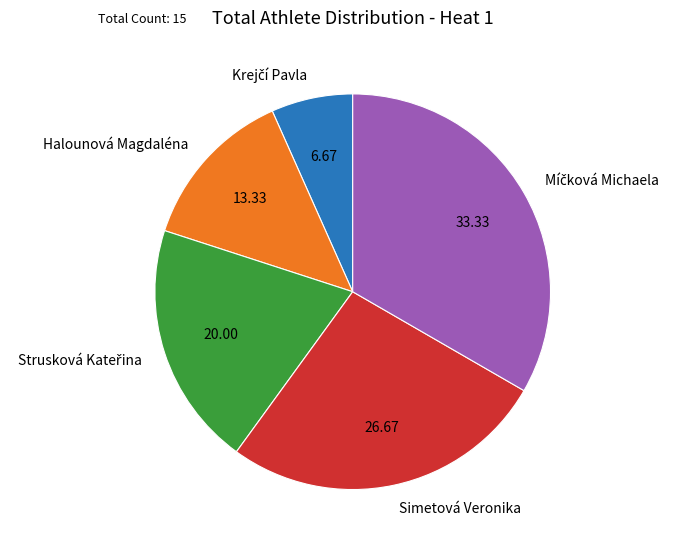

Does any single category account for the majority?

No